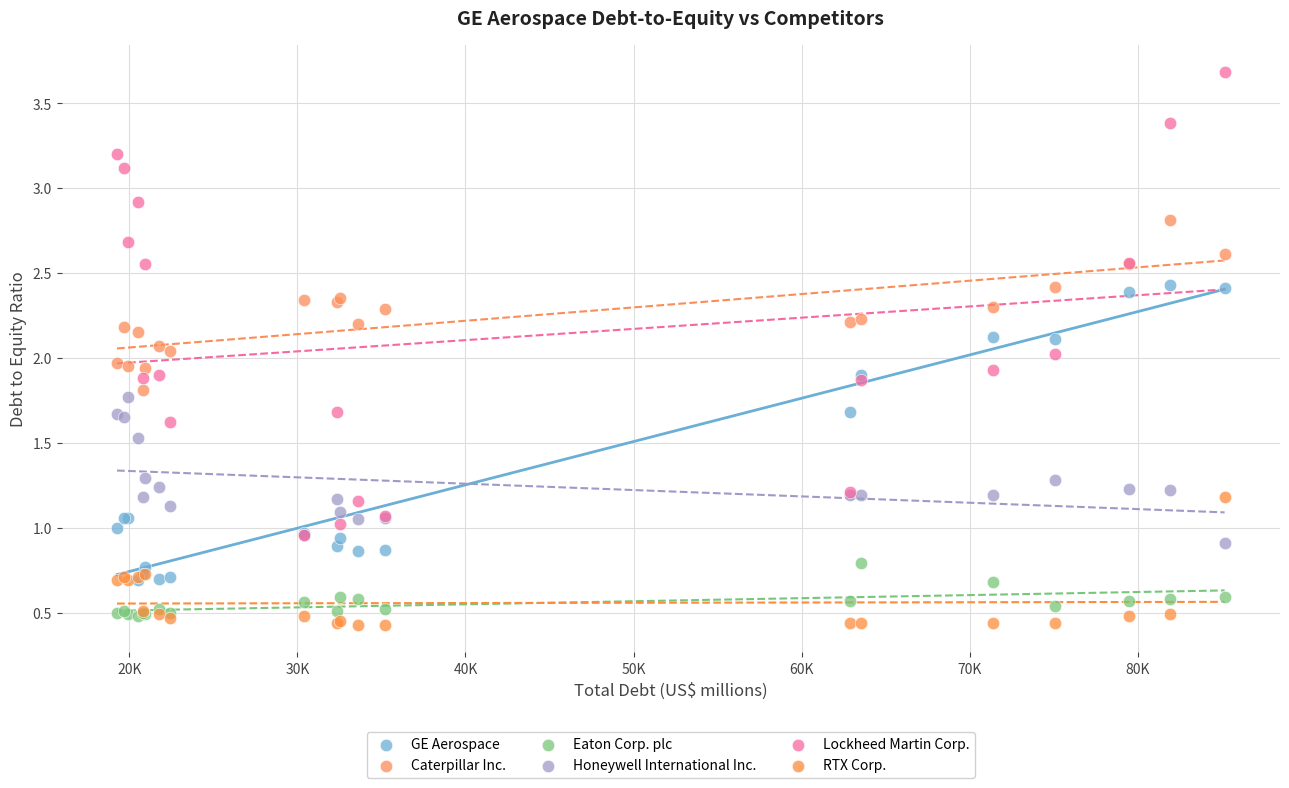

Which series reaches the maximum Y coordinate?

Lockheed Martin Corp.